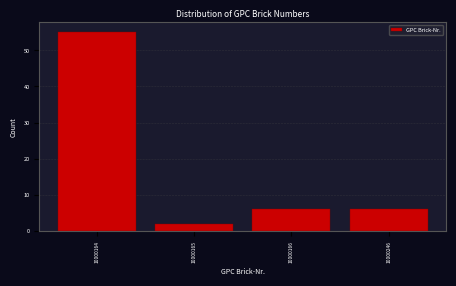

Reading left to right, what are all the values shown in this chart?

55	2	6	6